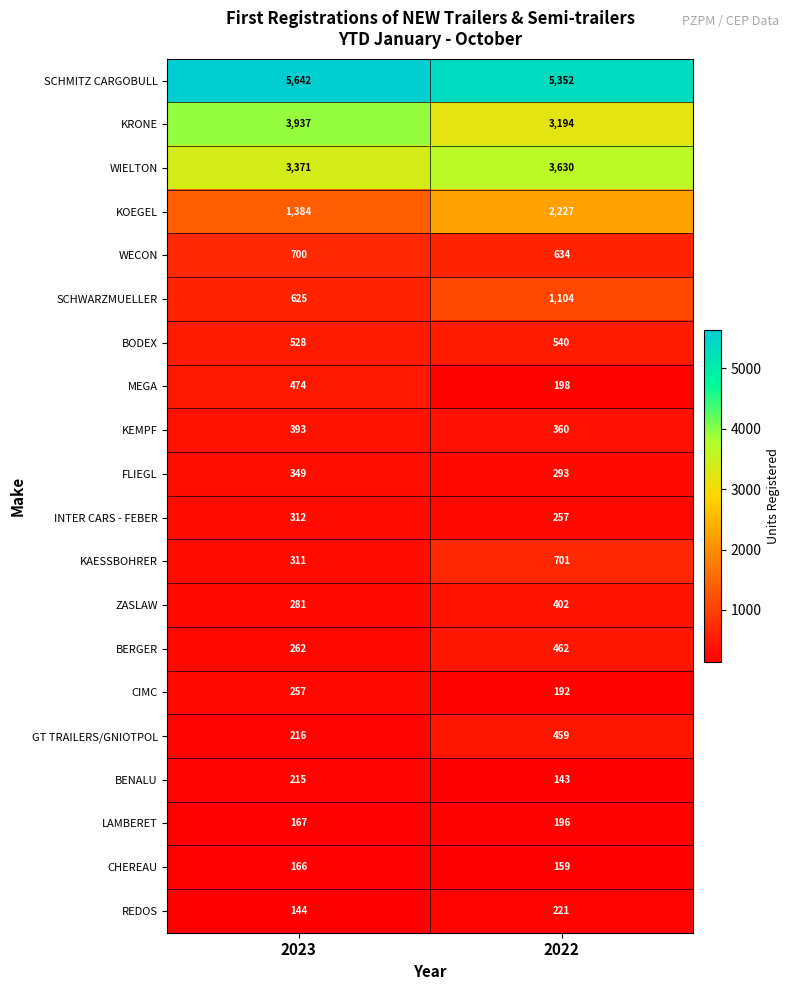

What is the total value across all series at 2023?

19734